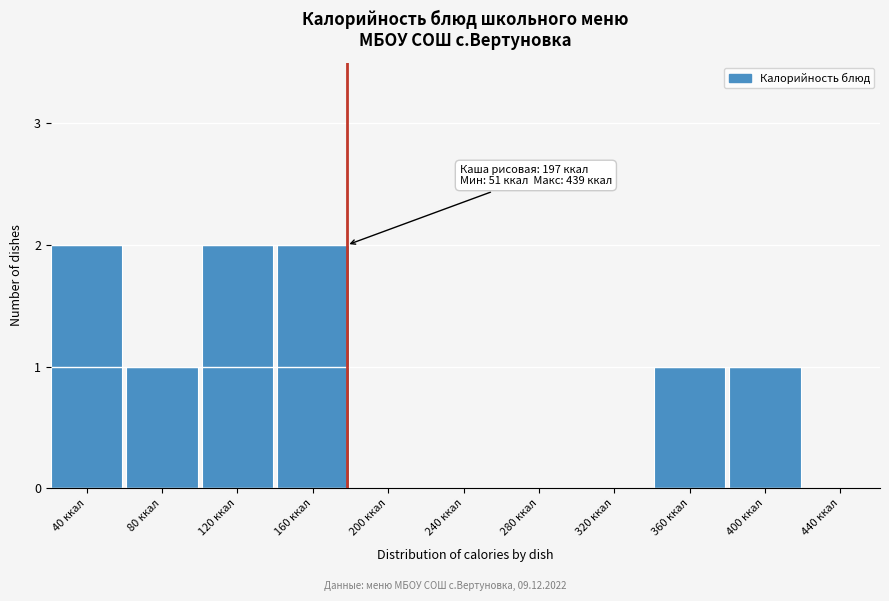

Reading left to right, extract all data points from this chart.

40 ккал=2	80 ккал=1	120 ккал=2	160 ккал=2	200 ккал=0	240 ккал=0	280 ккал=0	320 ккал=0	360 ккал=1	400 ккал=1	440 ккал=0